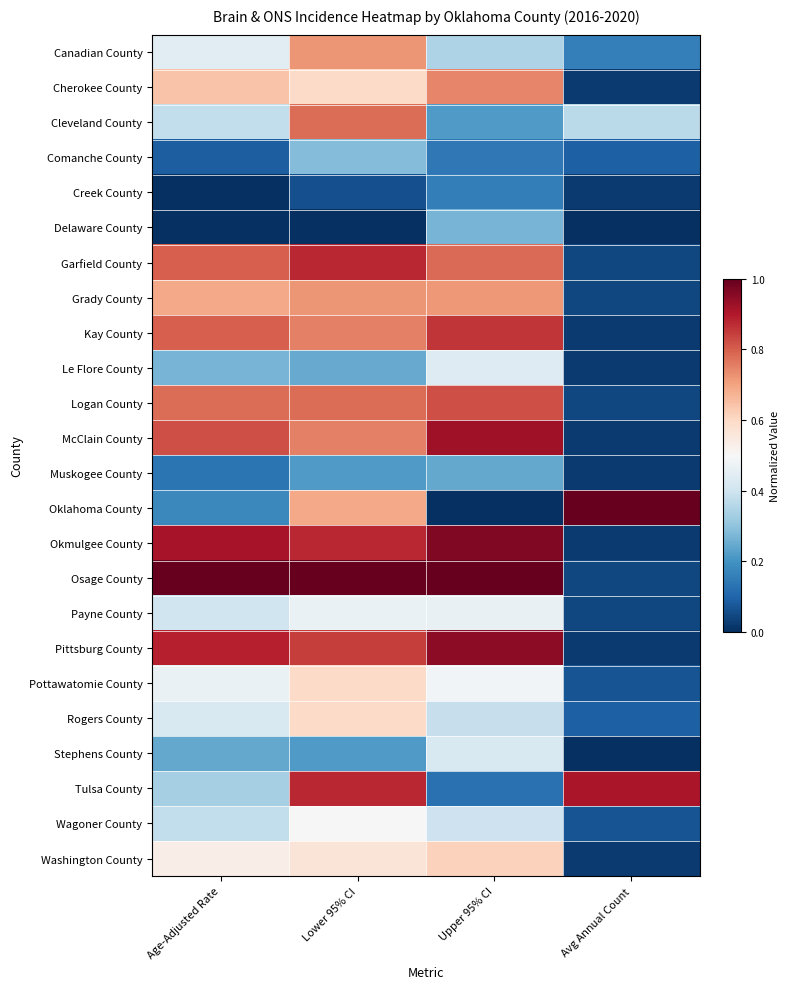

Reading left to right, transcribe all the data shown in this chart.

Canadian County: Age-Adjusted Rate=0.4	Lower 95% CI=0.7	Upper 95% CI=0.3	Avg Annual Count=0.2
Cherokee County: Age-Adjusted Rate=0.6	Lower 95% CI=0.6	Upper 95% CI=0.7	Avg Annual Count=0.0
Cleveland County: Age-Adjusted Rate=0.4	Lower 95% CI=0.8	Upper 95% CI=0.2	Avg Annual Count=0.4
Comanche County: Age-Adjusted Rate=0.1	Lower 95% CI=0.3	Upper 95% CI=0.1	Avg Annual Count=0.1
Creek County: Age-Adjusted Rate=0.0	Lower 95% CI=0.1	Upper 95% CI=0.2	Avg Annual Count=0.0
Delaware County: Age-Adjusted Rate=0.0	Lower 95% CI=0.0	Upper 95% CI=0.3	Avg Annual Count=0.0
Garfield County: Age-Adjusted Rate=0.8	Lower 95% CI=0.9	Upper 95% CI=0.8	Avg Annual Count=0.0
Grady County: Age-Adjusted Rate=0.7	Lower 95% CI=0.7	Upper 95% CI=0.7	Avg Annual Count=0.0
Kay County: Age-Adjusted Rate=0.8	Lower 95% CI=0.8	Upper 95% CI=0.9	Avg Annual Count=0.0
Le Flore County: Age-Adjusted Rate=0.3	Lower 95% CI=0.2	Upper 95% CI=0.4	Avg Annual Count=0.0
Logan County: Age-Adjusted Rate=0.8	Lower 95% CI=0.8	Upper 95% CI=0.8	Avg Annual Count=0.0
McClain County: Age-Adjusted Rate=0.8	Lower 95% CI=0.8	Upper 95% CI=0.9	Avg Annual Count=0.0
Muskogee County: Age-Adjusted Rate=0.1	Lower 95% CI=0.2	Upper 95% CI=0.2	Avg Annual Count=0.0
Oklahoma County: Age-Adjusted Rate=0.2	Lower 95% CI=0.7	Upper 95% CI=0.0	Avg Annual Count=1.0
Okmulgee County: Age-Adjusted Rate=0.9	Lower 95% CI=0.9	Upper 95% CI=1.0	Avg Annual Count=0.0
Osage County: Age-Adjusted Rate=1.0	Lower 95% CI=1.0	Upper 95% CI=1.0	Avg Annual Count=0.0
Payne County: Age-Adjusted Rate=0.4	Lower 95% CI=0.5	Upper 95% CI=0.5	Avg Annual Count=0.0
Pittsburg County: Age-Adjusted Rate=0.9	Lower 95% CI=0.8	Upper 95% CI=0.9	Avg Annual Count=0.0
Pottawatomie County: Age-Adjusted Rate=0.5	Lower 95% CI=0.6	Upper 95% CI=0.5	Avg Annual Count=0.1
Rogers County: Age-Adjusted Rate=0.4	Lower 95% CI=0.6	Upper 95% CI=0.4	Avg Annual Count=0.1
Stephens County: Age-Adjusted Rate=0.2	Lower 95% CI=0.2	Upper 95% CI=0.4	Avg Annual Count=0.0
Tulsa County: Age-Adjusted Rate=0.3	Lower 95% CI=0.9	Upper 95% CI=0.1	Avg Annual Count=0.9
Wagoner County: Age-Adjusted Rate=0.4	Lower 95% CI=0.5	Upper 95% CI=0.4	Avg Annual Count=0.1
Washington County: Age-Adjusted Rate=0.5	Lower 95% CI=0.6	Upper 95% CI=0.6	Avg Annual Count=0.0